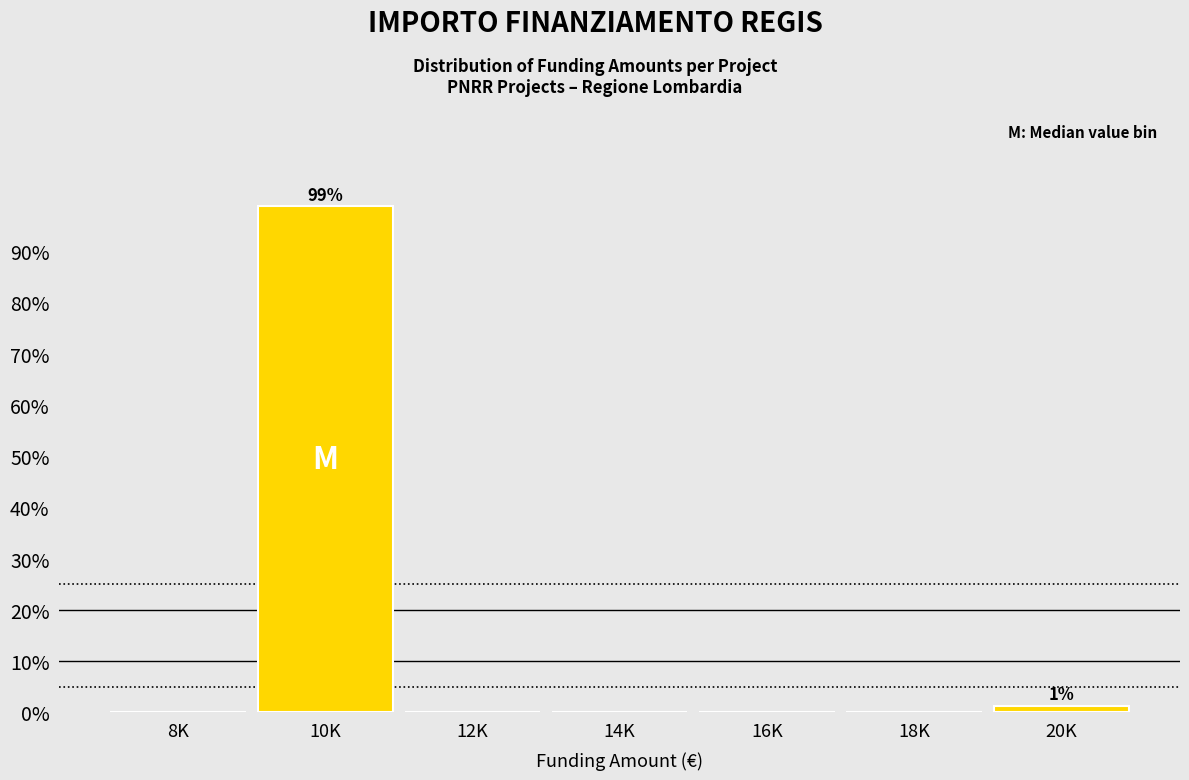

Reading left to right, extract all data points from this chart.

8K=0.0	10K=98.7	12K=0.0	14K=0.0	16K=0.0	18K=0.0	20K=1.3